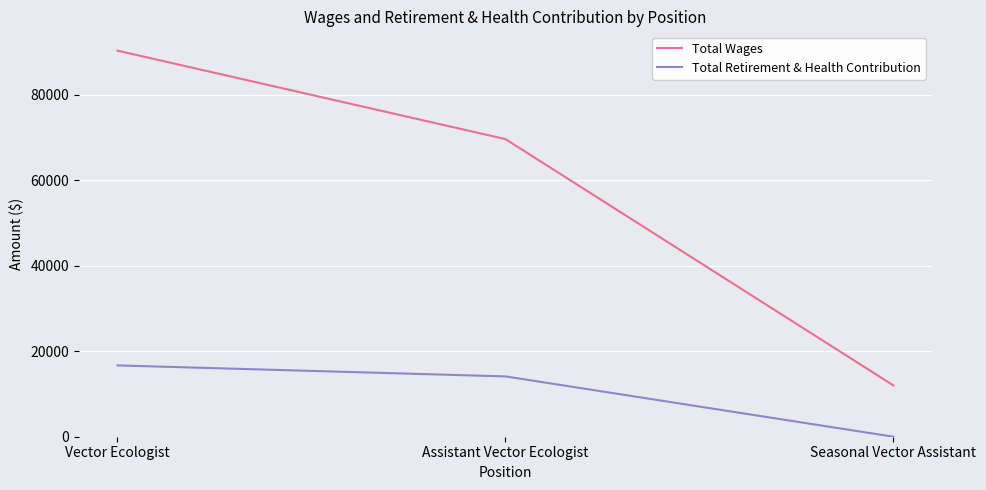

What is the highest value of the Total Wages series?

90269